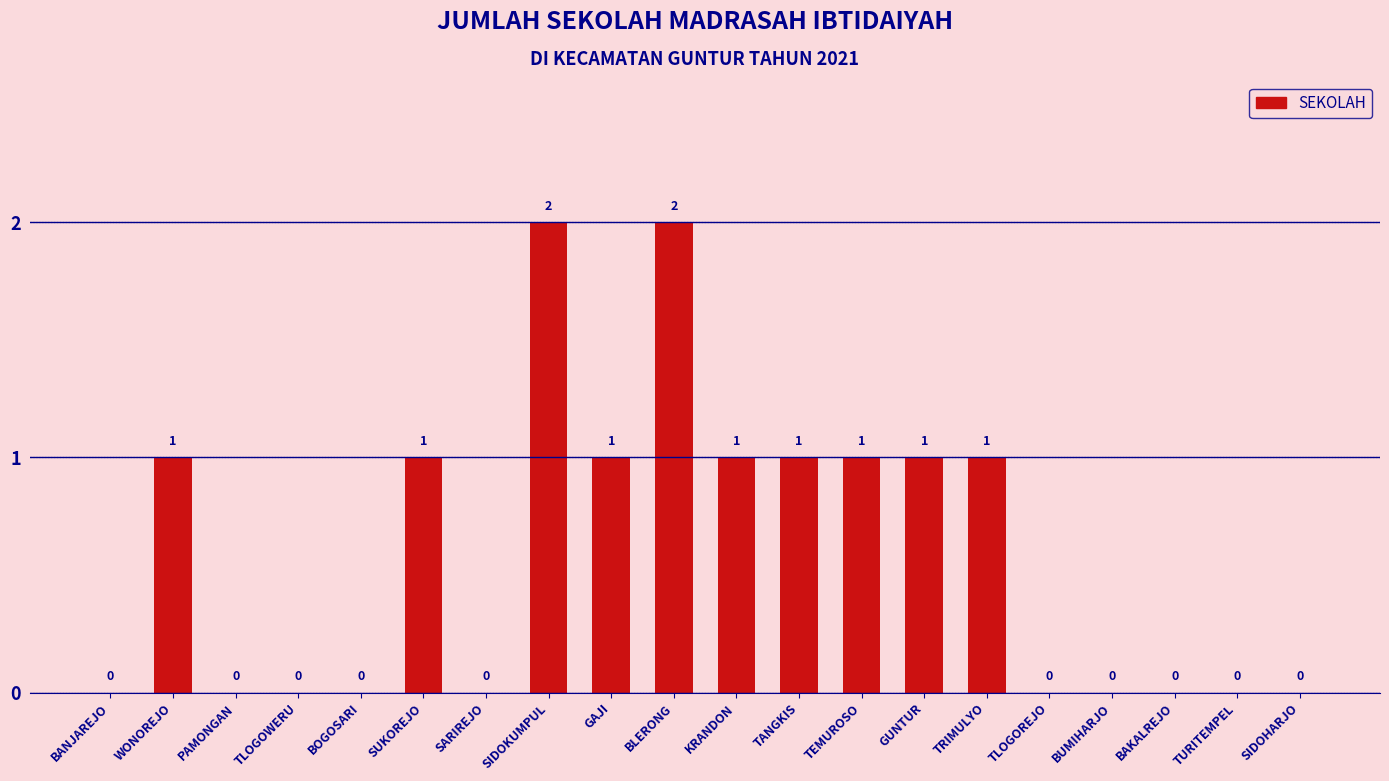

Which has a higher value, SARIREJO or BLERONG?

BLERONG